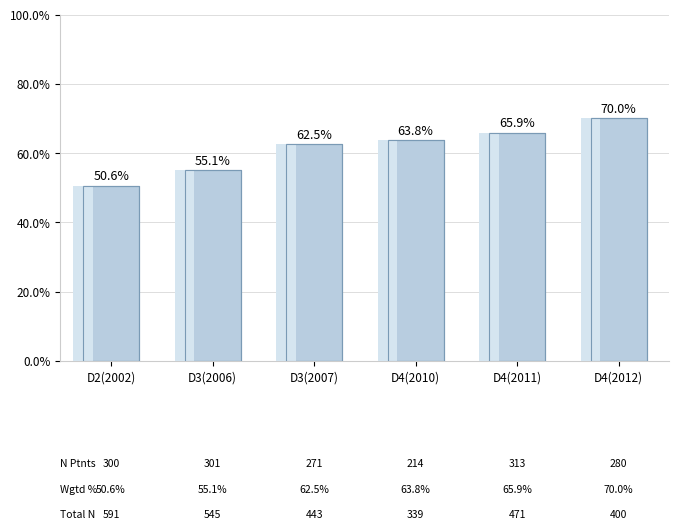

List the labels in order of value, largest first.

D4(2012), D4(2011), D4(2010), D3(2007), D3(2006), D2(2002)